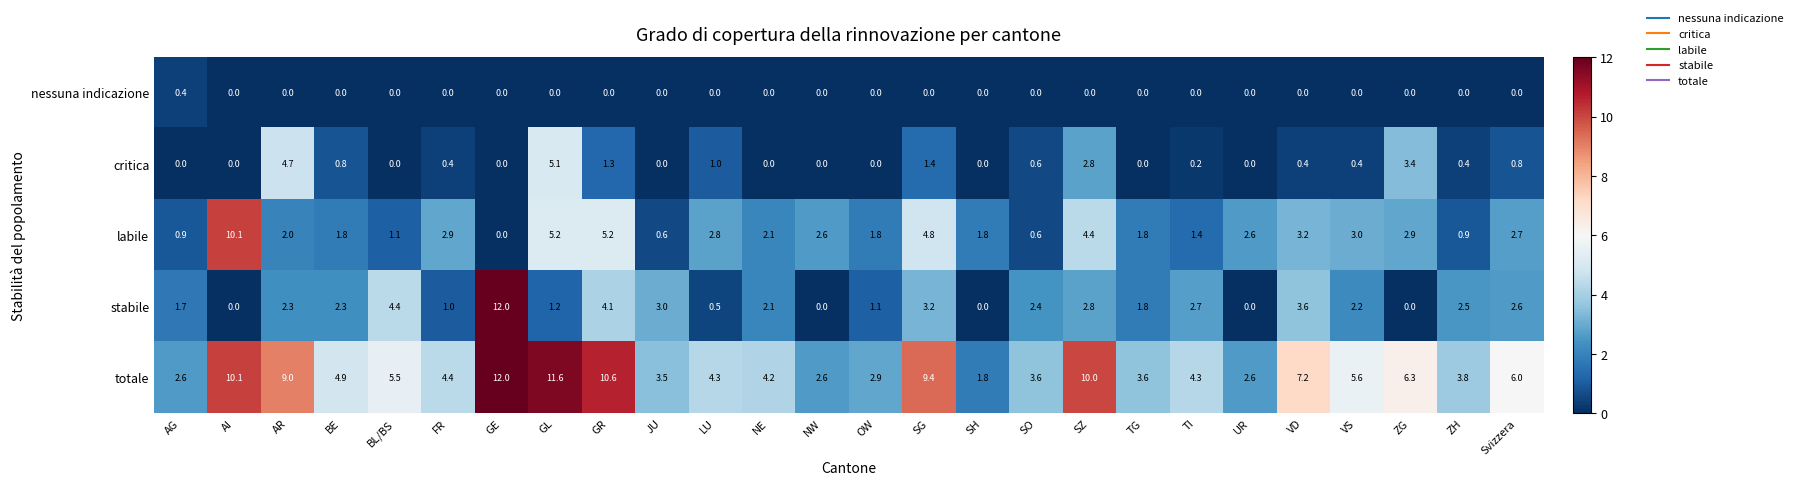

At which label does stabile first exceed 2?

AR